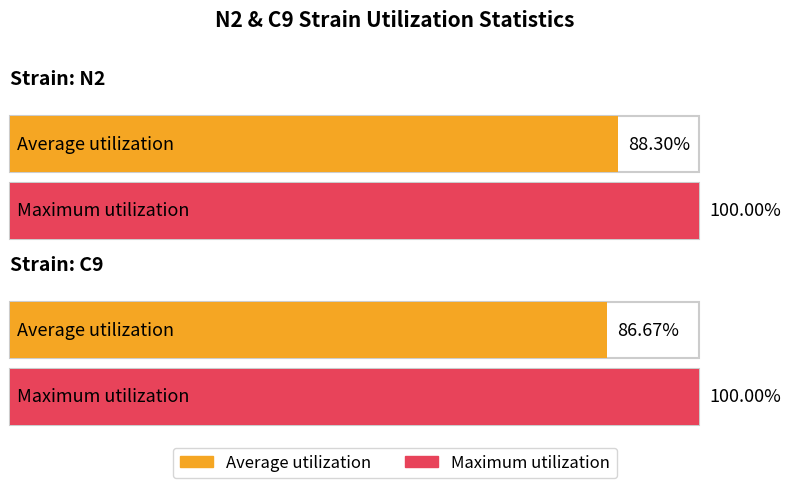

What is the spread (max minus min) of values at N2?

11.7